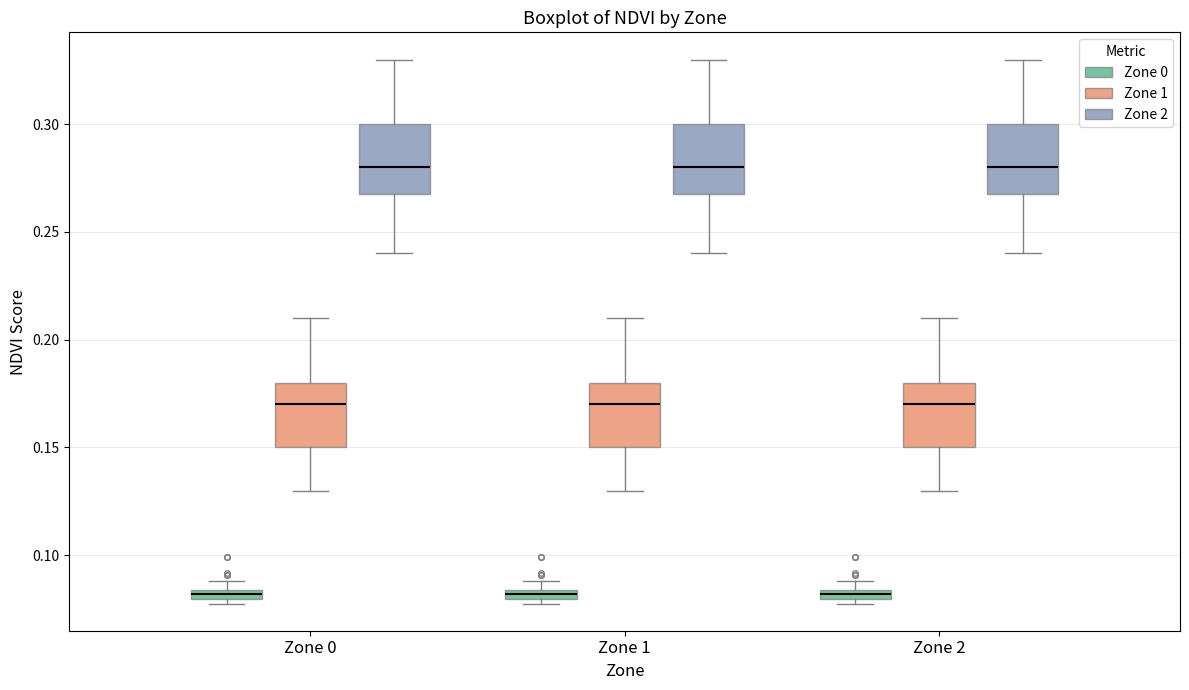

Where does the median line of the box for Zone 0 (Zone 1) sit on the y-axis? The values are not printed on the chart, so give them approximately, as read against the axis.

0.170